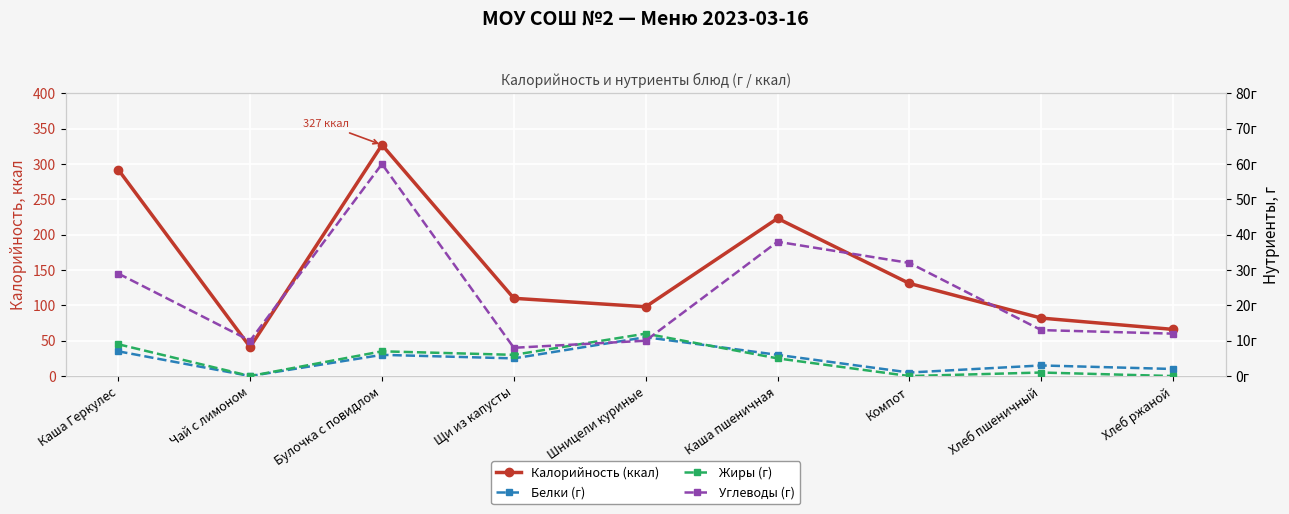

What is the difference between the maximum and minimum values in the Калорийность (ккал) series?

286